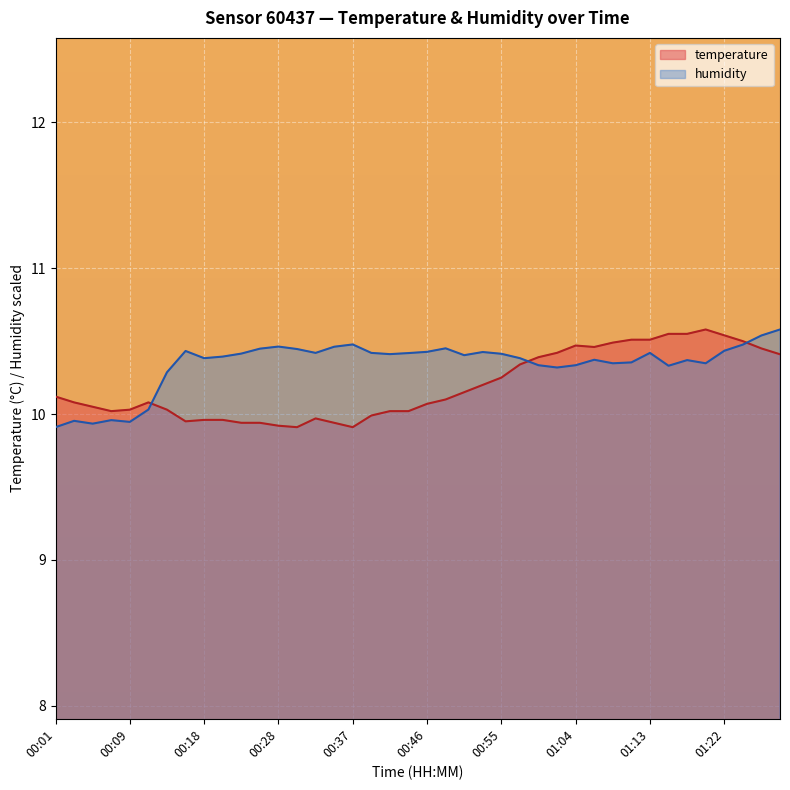

What are all the series names shown in the legend?

temperature, humidity